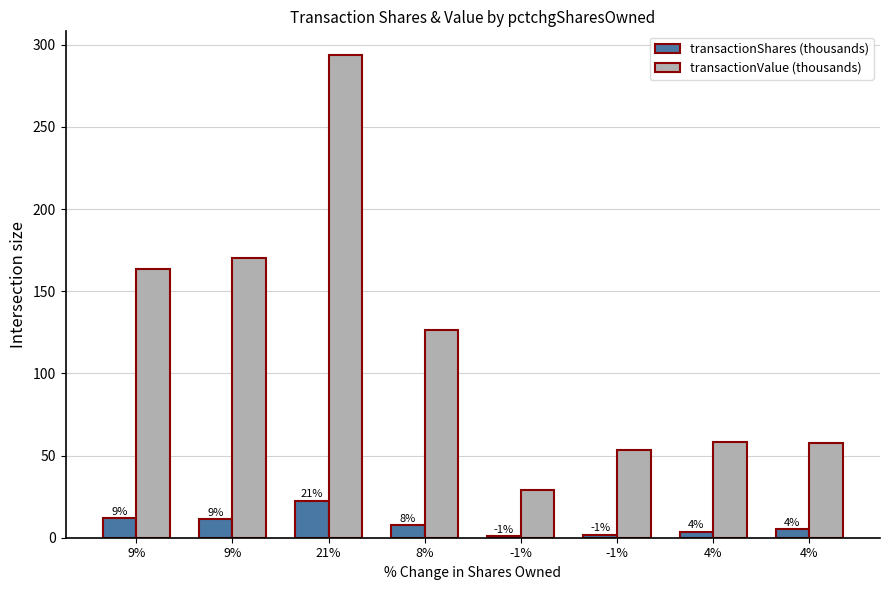

What is the difference between the transactionShares (thousands) values at -1% and 9%?

10.4